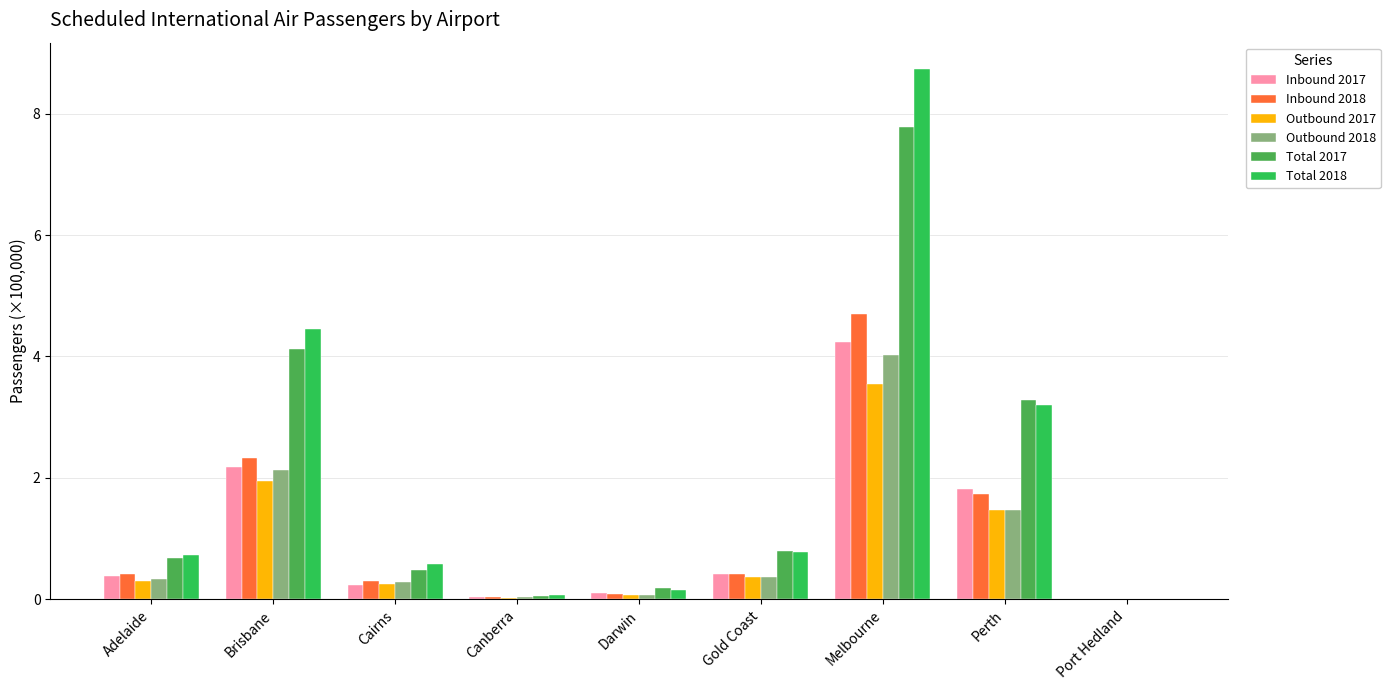

What position from the left is Brisbane?

2